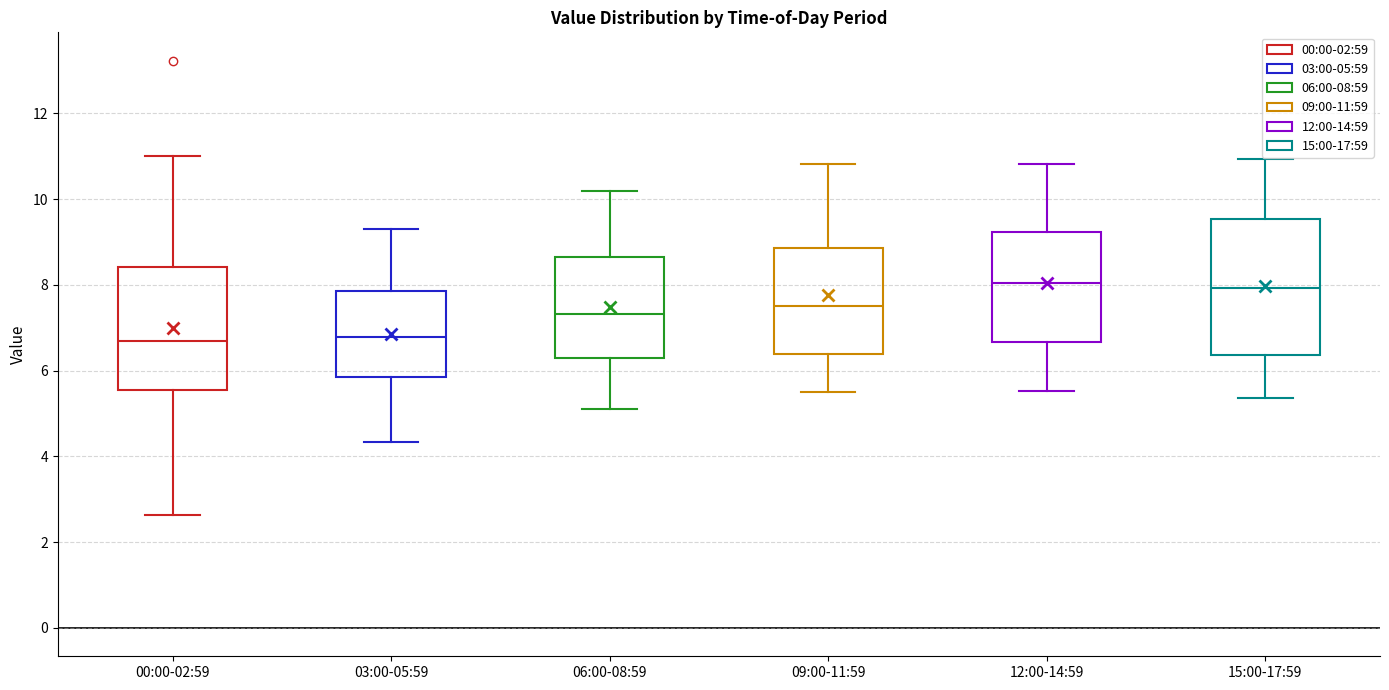

Where does the median line of the box for 03:00-05:59 sit on the y-axis? The values are not printed on the chart, so give them approximately, as read against the axis.

6.8